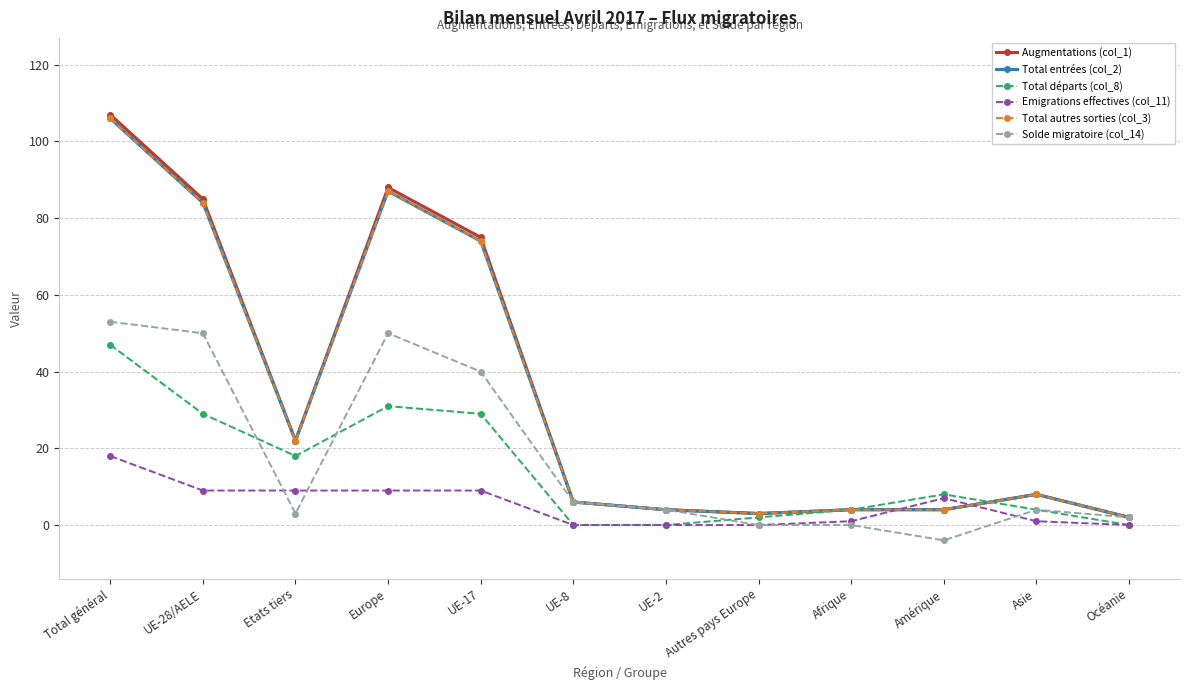

At how many categories does at least one series exceed 23?

4